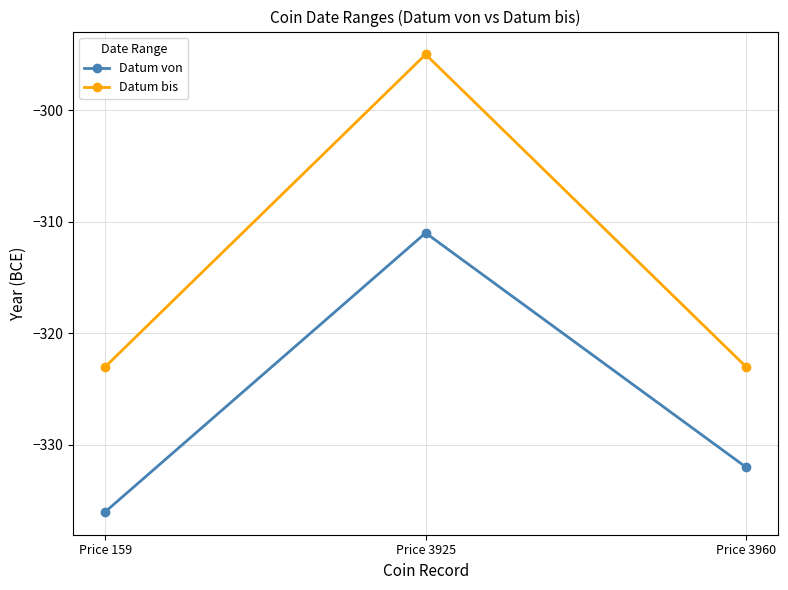

Count the Datum bis values in the range -323 to -295.

3